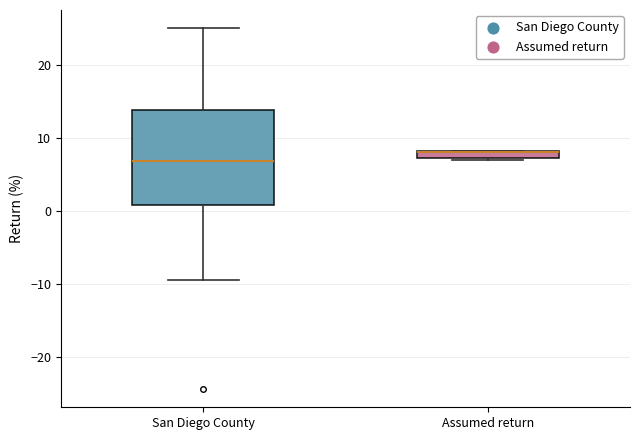

Which box's median line is the lowest?

San Diego County